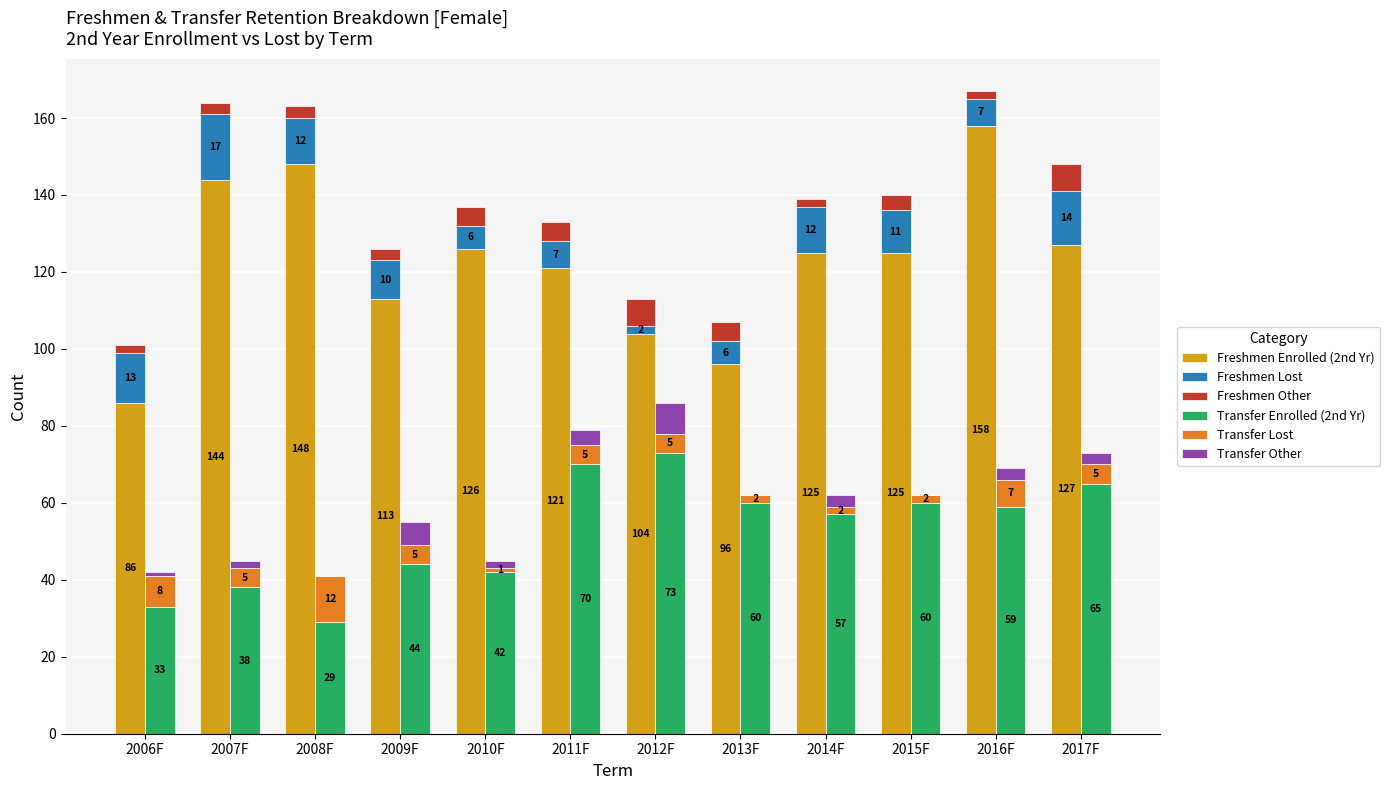

Which category has the lowest value in the Transfer Enrolled (2nd Yr) series?

2008F